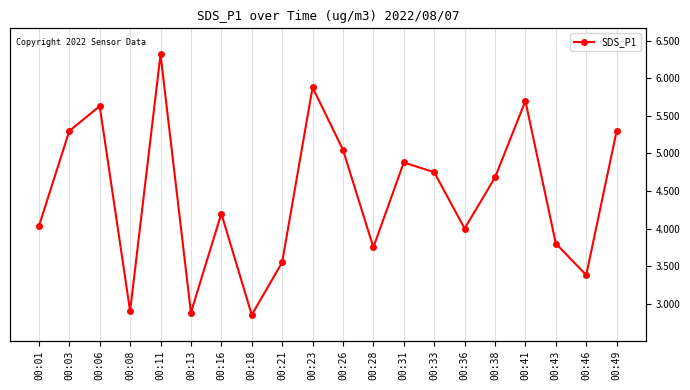

Reading left to right, what are all the values shown in this chart?

4.0	5.3	5.6	2.9	6.3	2.9	4.2	2.9	3.5	5.9	5.0	3.8	4.9	4.8	4.0	4.7	5.7	3.8	3.4	5.3